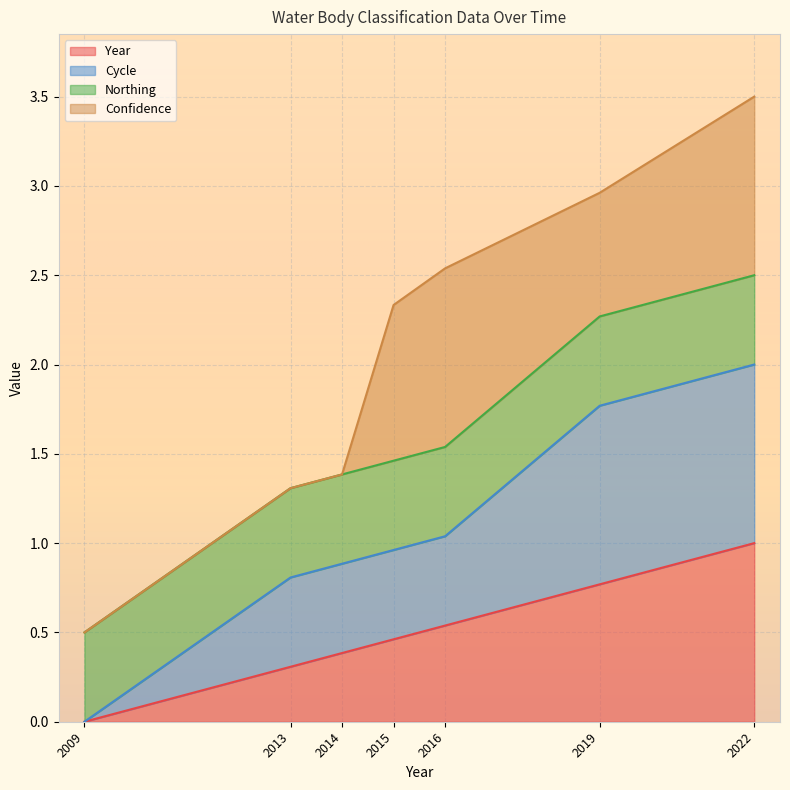

How many categories are shown in the chart?

7